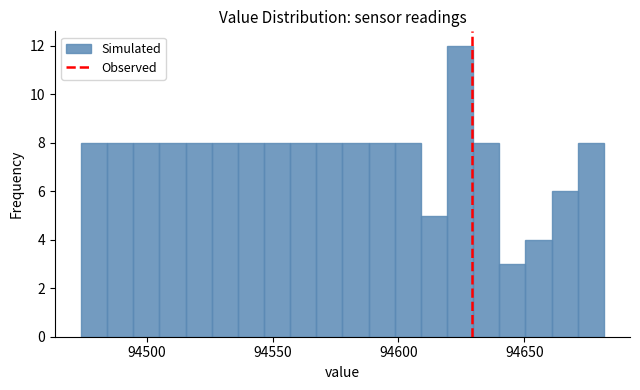

Read against the x-axis, roughly where is the centre of the tallest bar?

94625